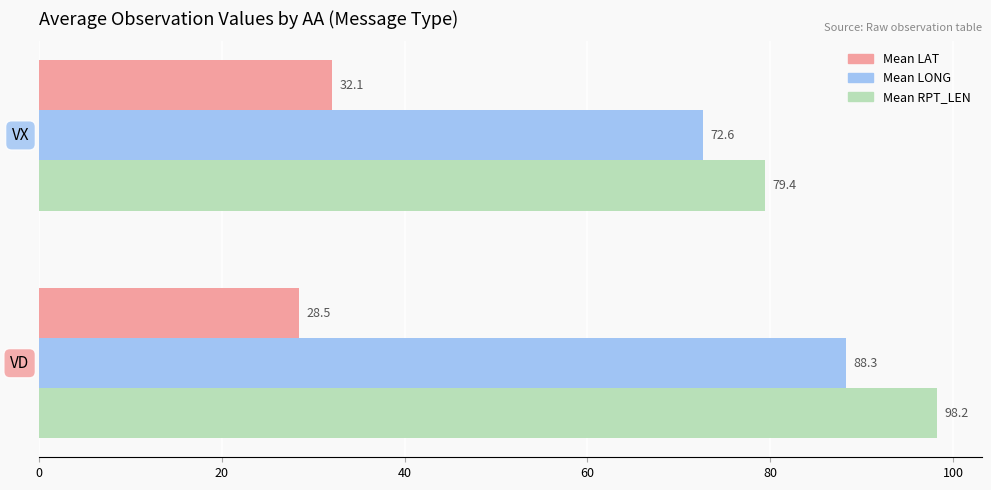

What is the maximum value for Mean RPT_LEN?

98.2